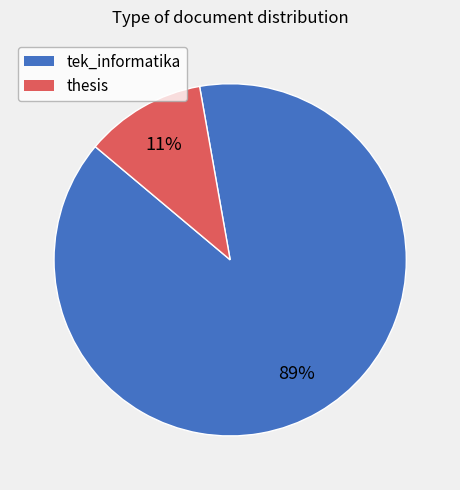

How many slices are in this pie chart?

2